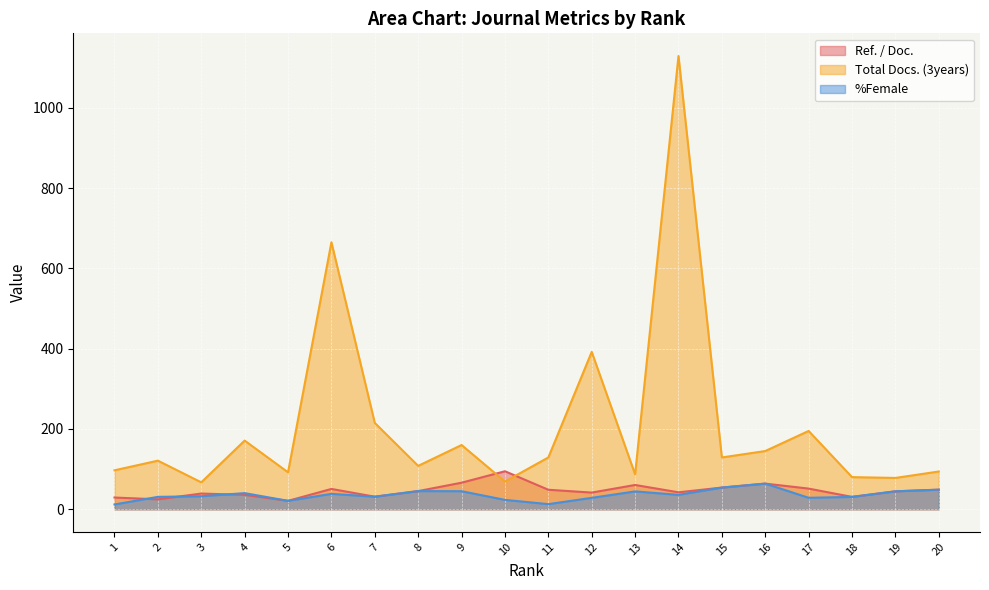

True or false: %Female and Ref. / Doc. intersect in this chart.

True